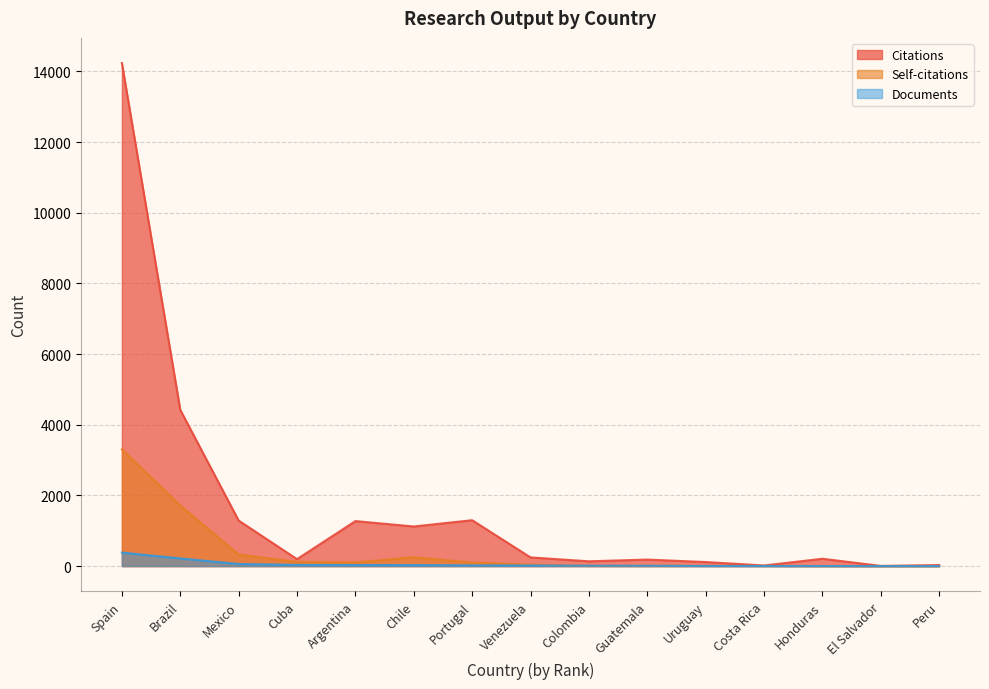

Where does the Citations series first go above 208?

Spain